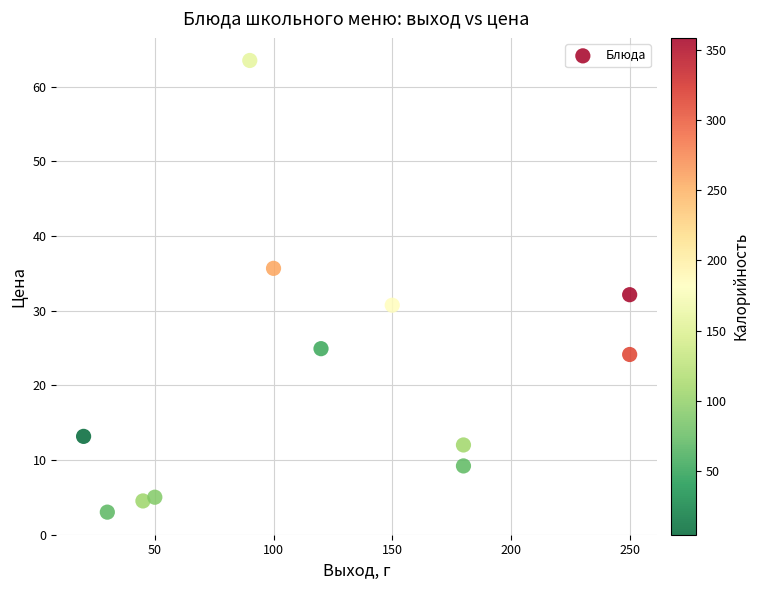

What is the range of Y values (max minus min)?

60.5